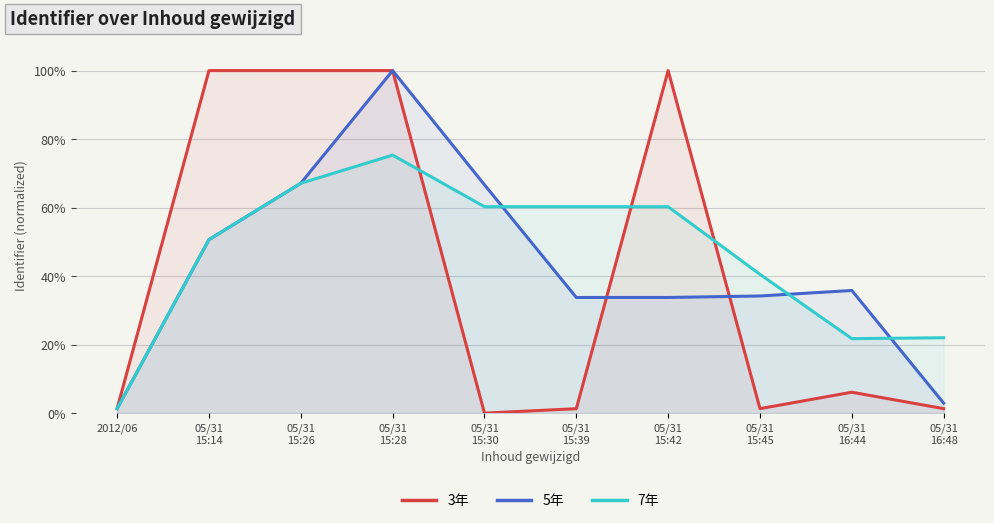

Reading right to left, what are all the values shown in this chart?

3年: 05/31
16:48=0.0	05/31
16:44=0.1	05/31
15:45=0.0	05/31
15:42=1.0	05/31
15:39=0.0	05/31
15:30=0.0	05/31
15:28=1.0	05/31
15:26=1.0	05/31
15:14=1.0	2012/06=0.0
5年: 05/31
16:48=0.0	05/31
16:44=0.4	05/31
15:45=0.3	05/31
15:42=0.3	05/31
15:39=0.3	05/31
15:30=0.7	05/31
15:28=1.0	05/31
15:26=0.7	05/31
15:14=0.5	2012/06=0.0
7年: 05/31
16:48=0.2	05/31
16:44=0.2	05/31
15:45=0.4	05/31
15:42=0.6	05/31
15:39=0.6	05/31
15:30=0.6	05/31
15:28=0.8	05/31
15:26=0.7	05/31
15:14=0.5	2012/06=0.0